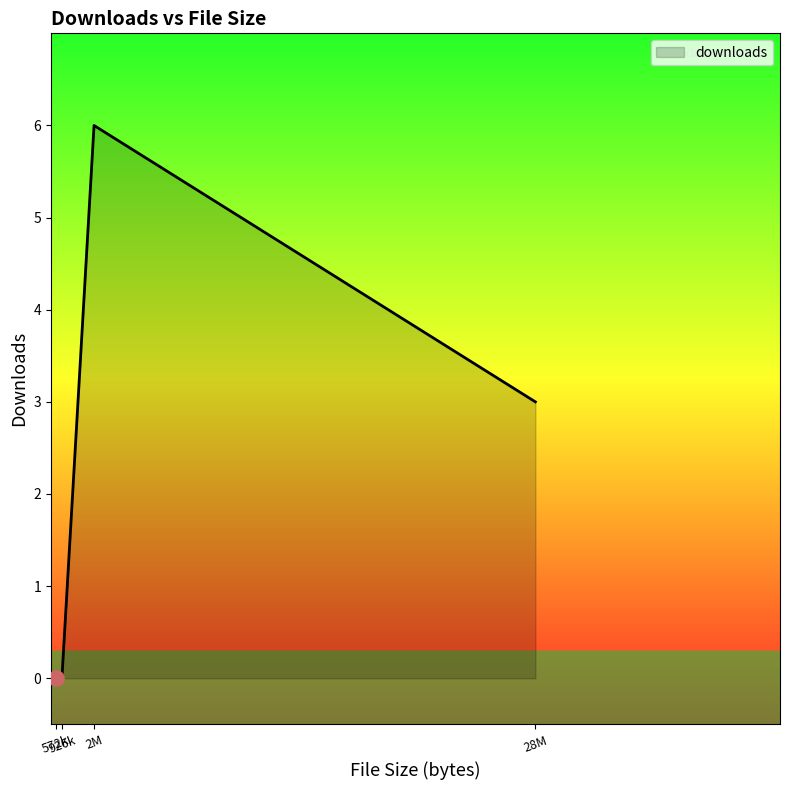

What is the greatest value displayed?

6